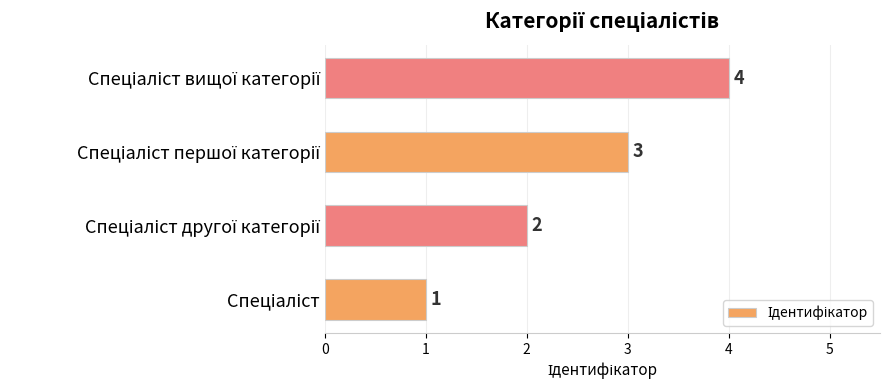

What is the greatest value displayed?

4